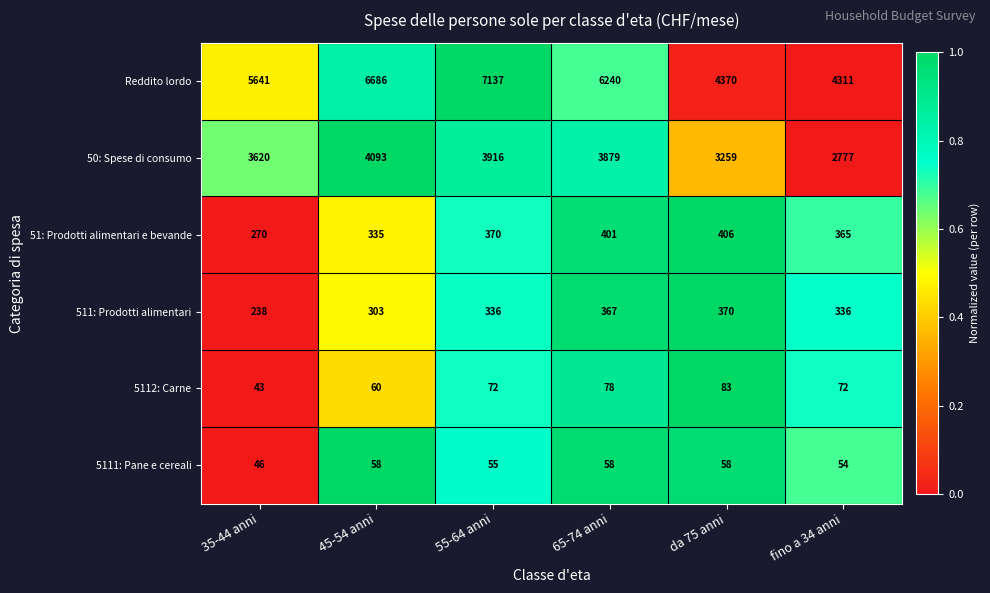

The Reddito lordo series shows 2928 at 45-54 anni. True or false?

False